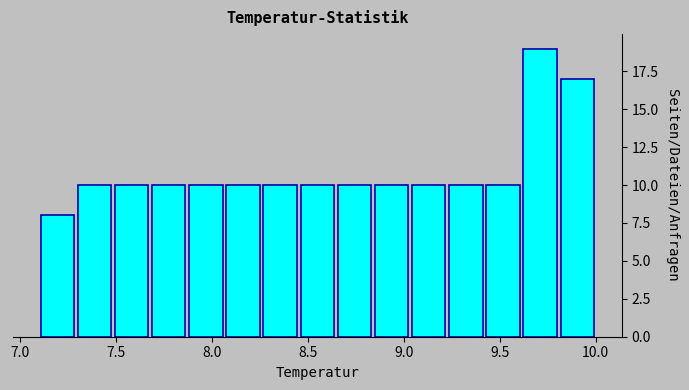

Read against the x-axis, roughly where is the centre of the tallest bar?

9.70